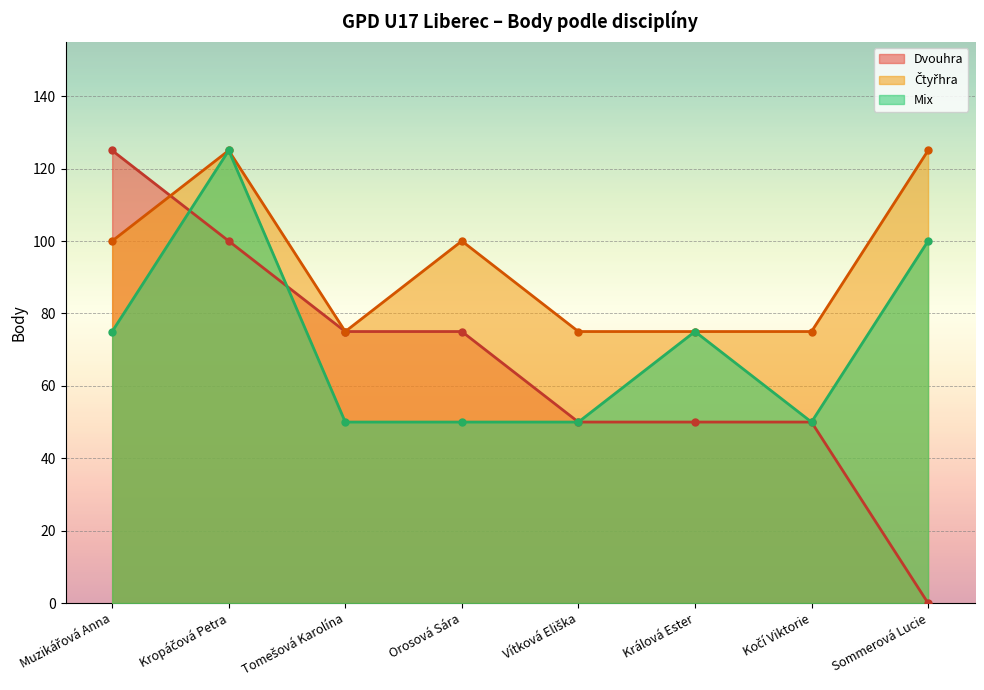

After their last crossing, which series has the higher values: Dvouhra or Čtyřhra?

Čtyřhra